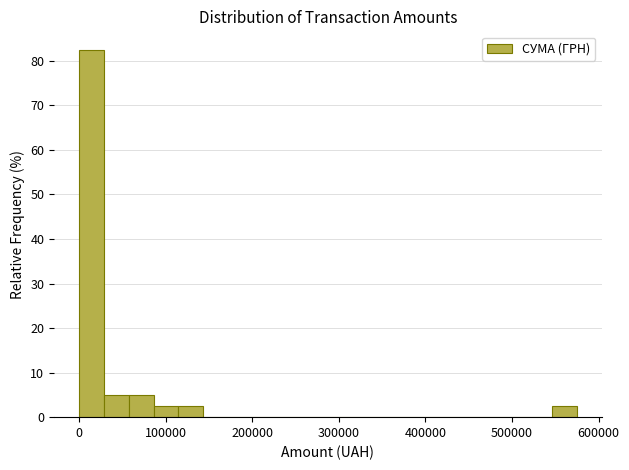

Read against the x-axis, roughly where is the centre of the tallest bar?

10000